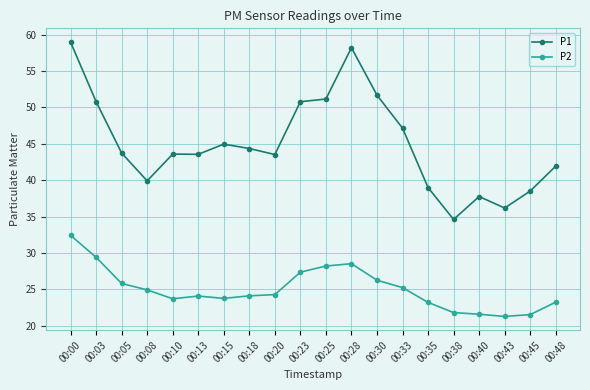

The value of P2 at 00:45 is 5.4. True or false?

False